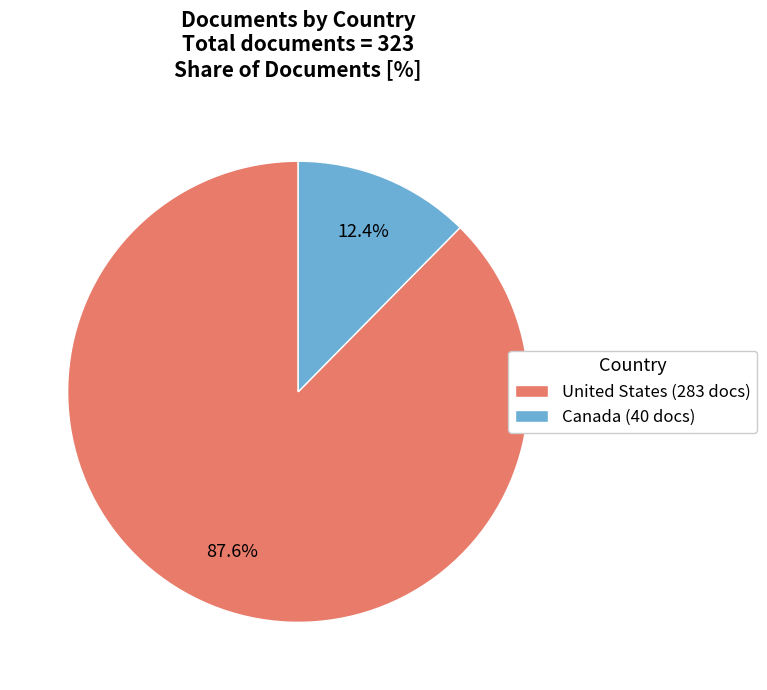

How many segments does this pie chart have?

2